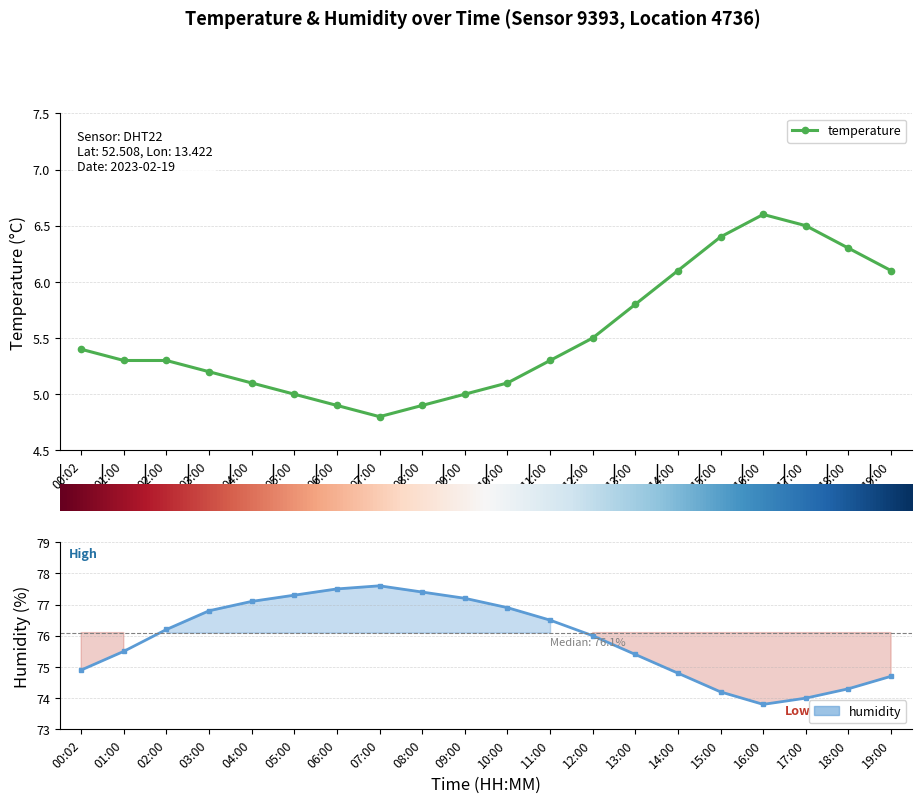

Reading right to left, extract all data points from this chart.

temperature: 6.1	6.3	6.5	6.6	6.4	6.1	5.8	5.5	5.3	5.1	5.0	4.9	4.8	4.9	5.0	5.1	5.2	5.3	5.3	5.4
humidity: 74.7	74.3	74.0	73.8	74.2	74.8	75.4	76.0	76.5	76.9	77.2	77.4	77.6	77.5	77.3	77.1	76.8	76.2	75.5	74.9